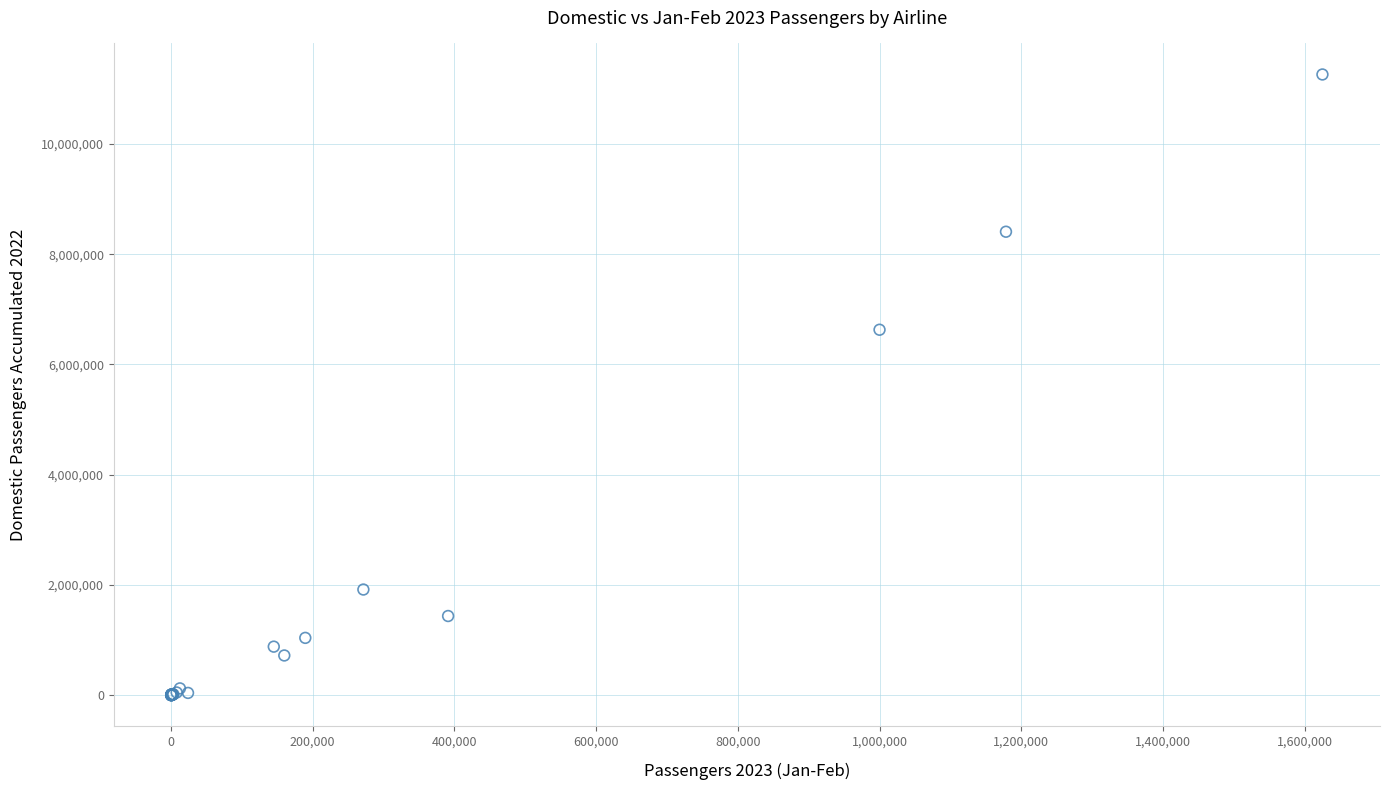

What Y value in the scatter plot is closest to 5630582?

6629304